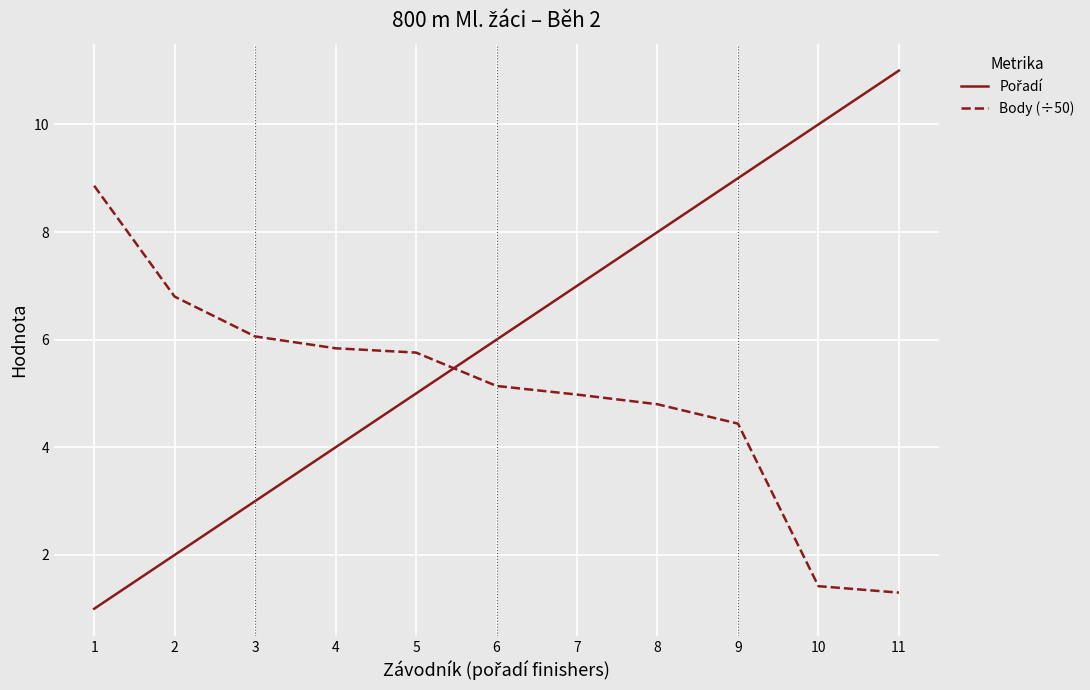

What is the minimum value for Body (÷50)?

1.3